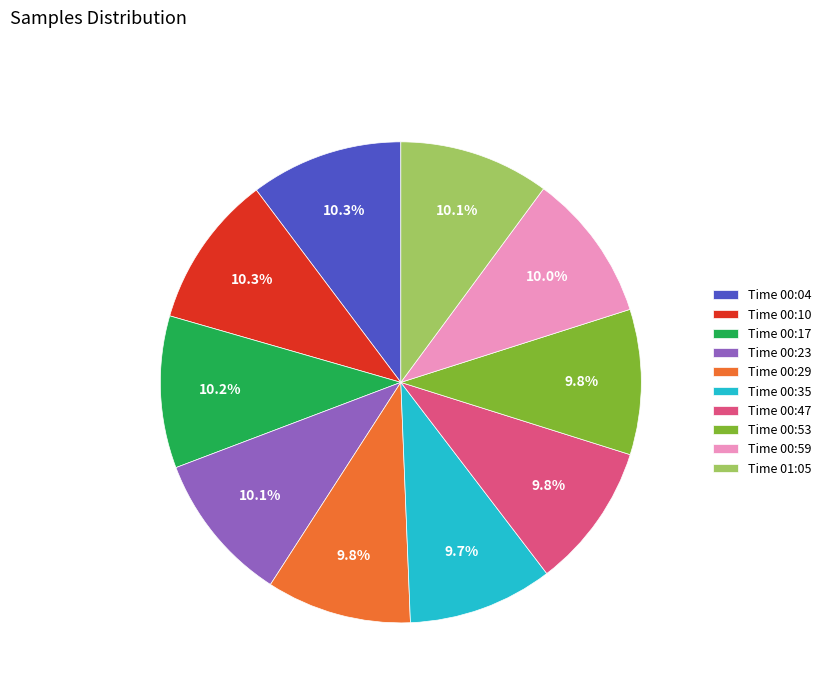

What percentage is NOT represented by Time 00:04?

89.7%